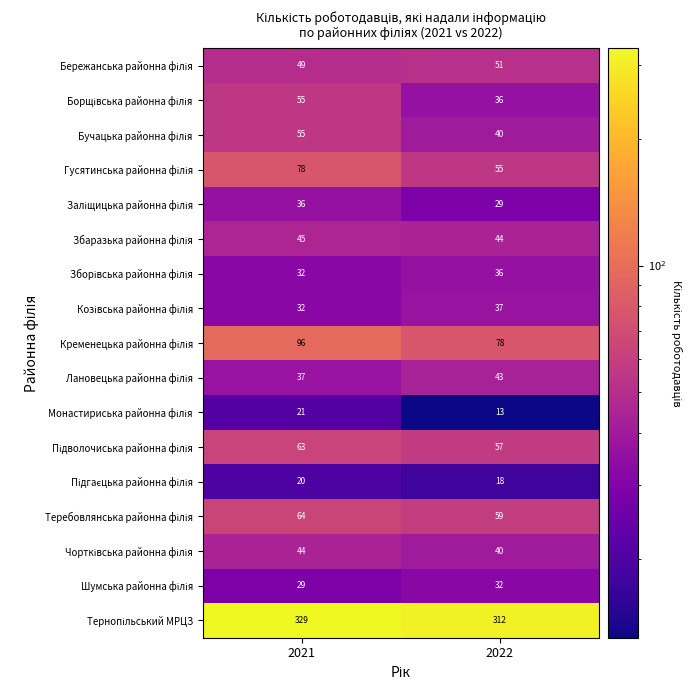

What is the spread (max minus min) of values at 2021?

309